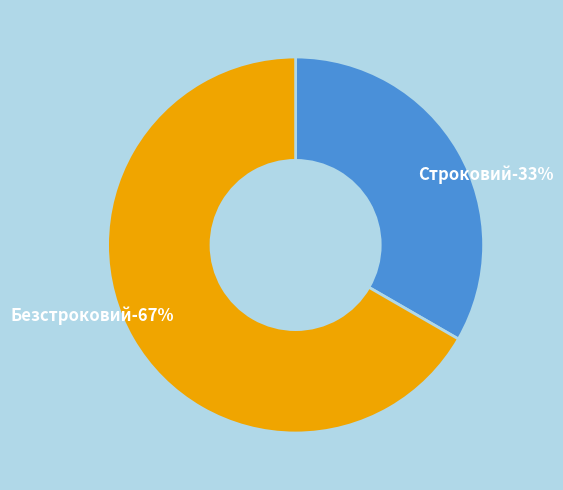

What is the largest slice in the pie chart?

Безстроковий